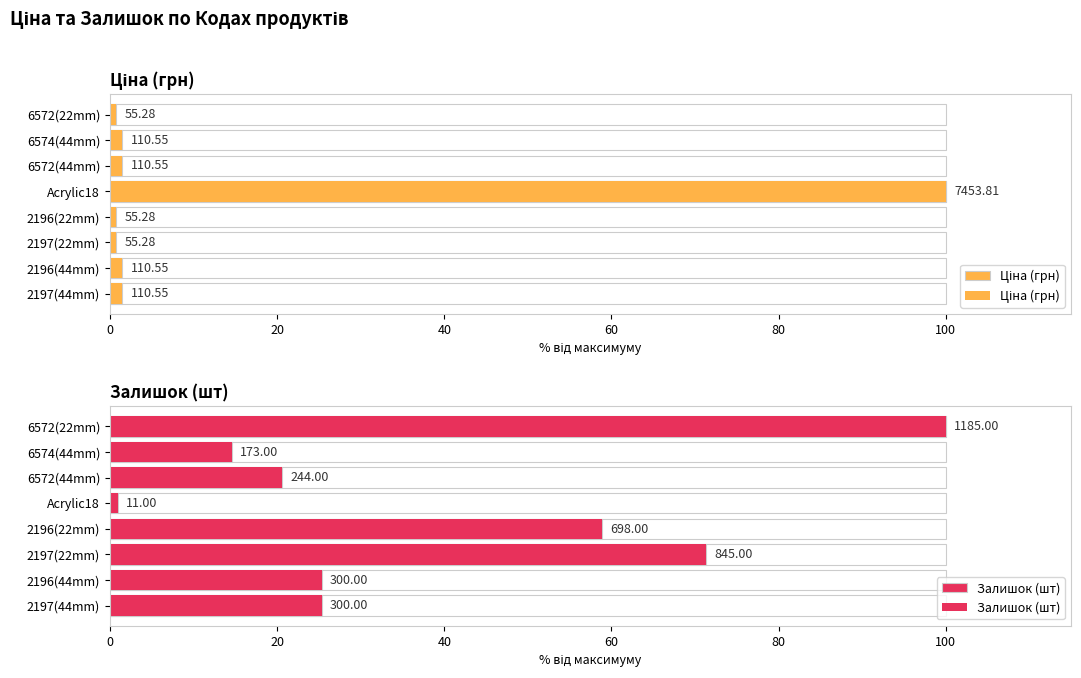

What is the difference between the highest and lowest values at 6574(44mm)?

13.1